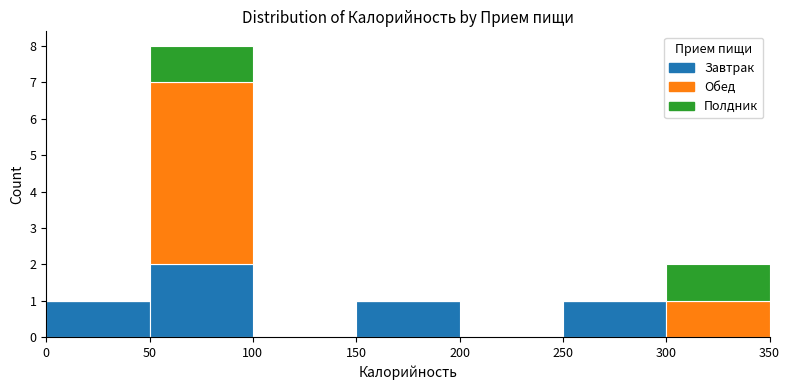

What is the total height of the stacked bar covering 150 to 200 on the x-axis? The values are not printed on the chart, so give them approximately, as read against the axis.

1